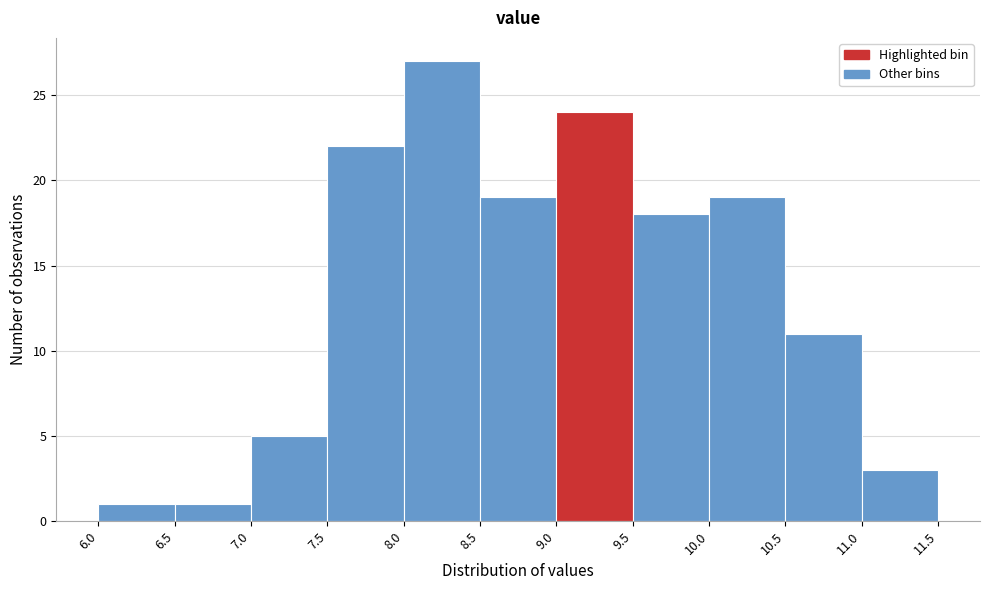

Over which range of the x-axis is the bar tallest?

8.0 to 8.5